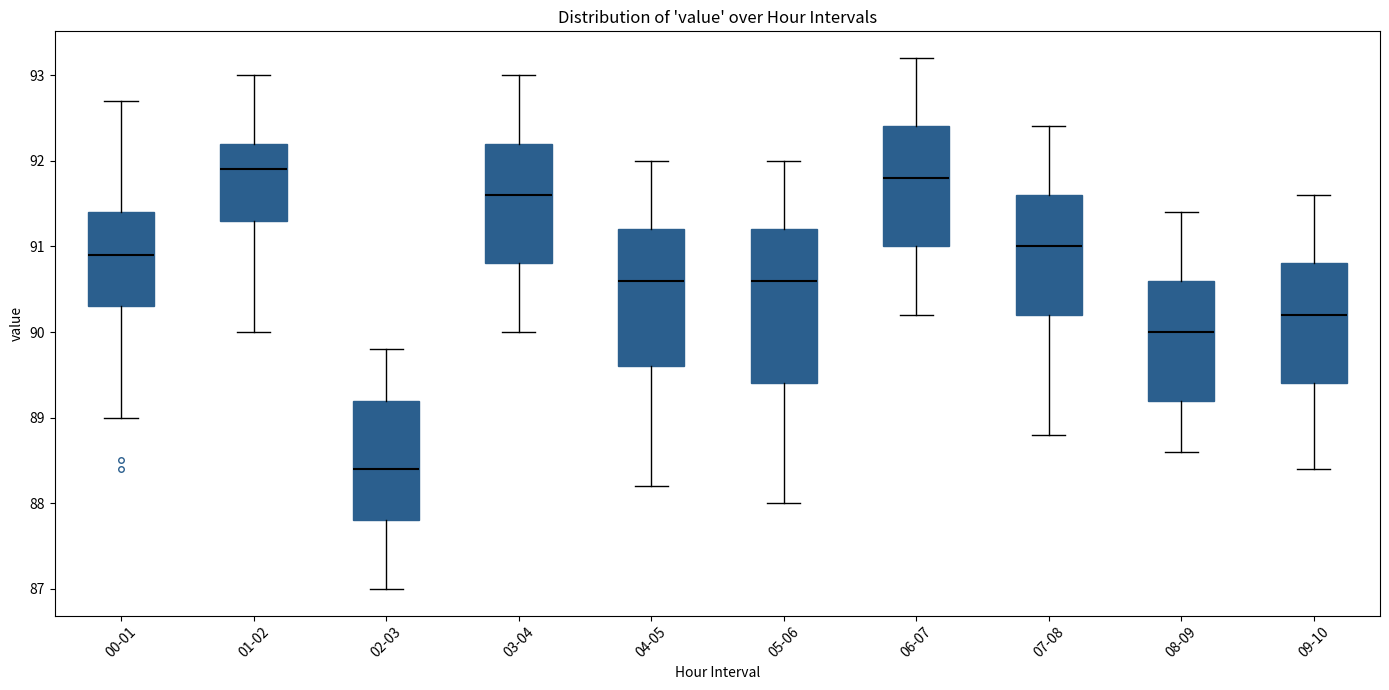

Where does the median line of the box for 00-01 sit on the y-axis? The values are not printed on the chart, so give them approximately, as read against the axis.

90.9